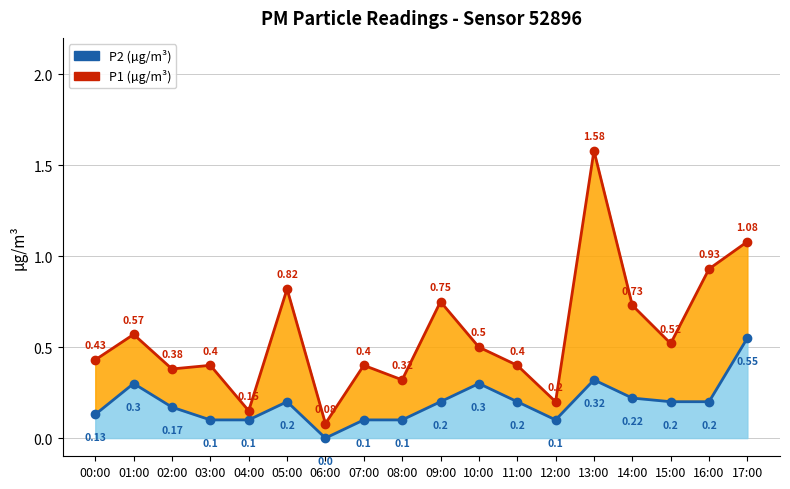

What is the value of the P1 (µg/m³) point at the 9th from the left?

0.3